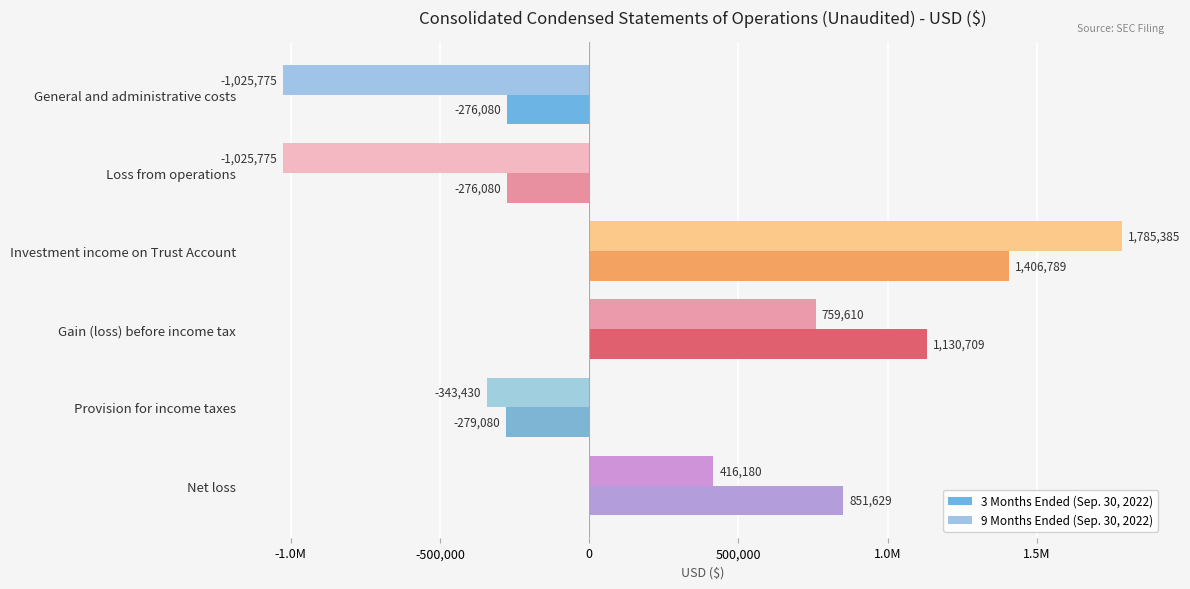

What are all the series names shown in the legend?

3 Months Ended (Sep. 30, 2022), 9 Months Ended (Sep. 30, 2022)